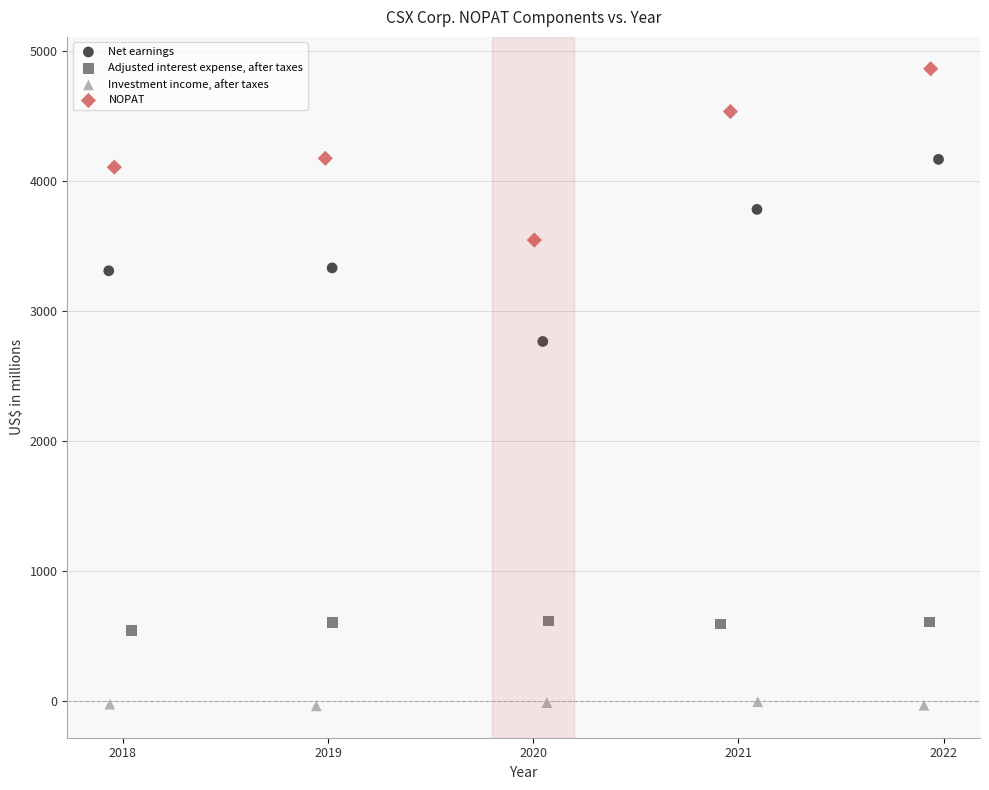

Which series has the widest spread of Y values?

Net earnings